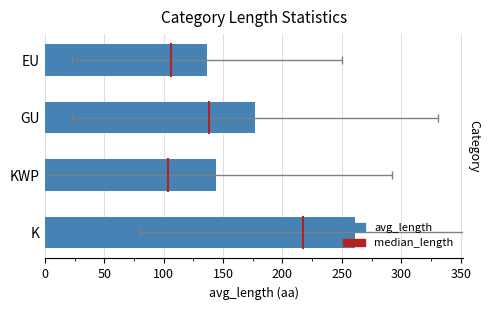

What is the value of the 4th bar from the left?

136.7